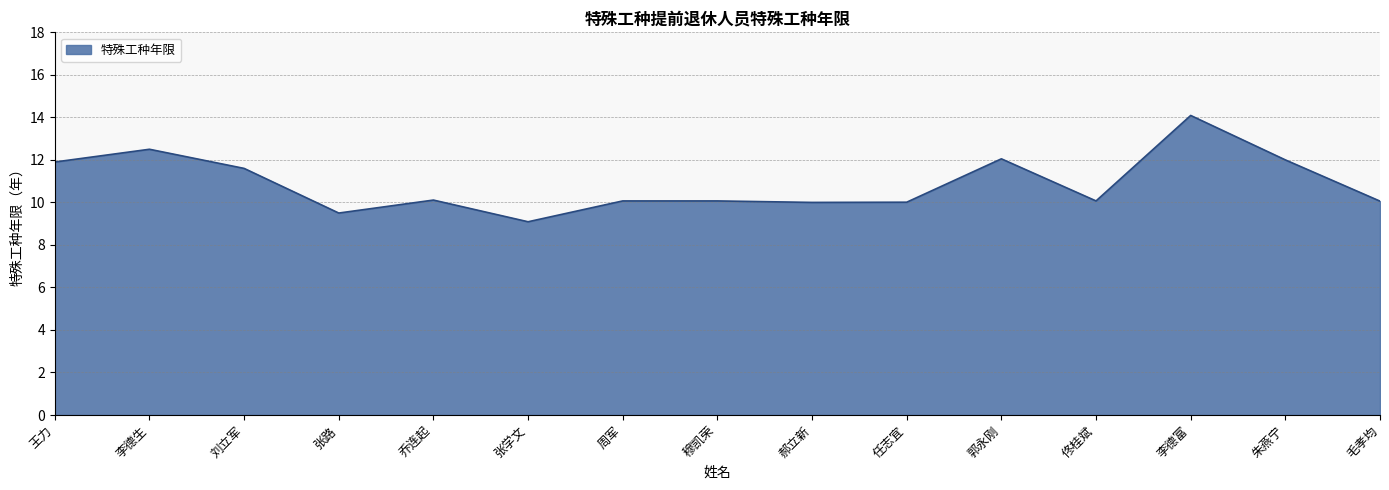

True or false: the data has more than 2 interior local peaks.

True